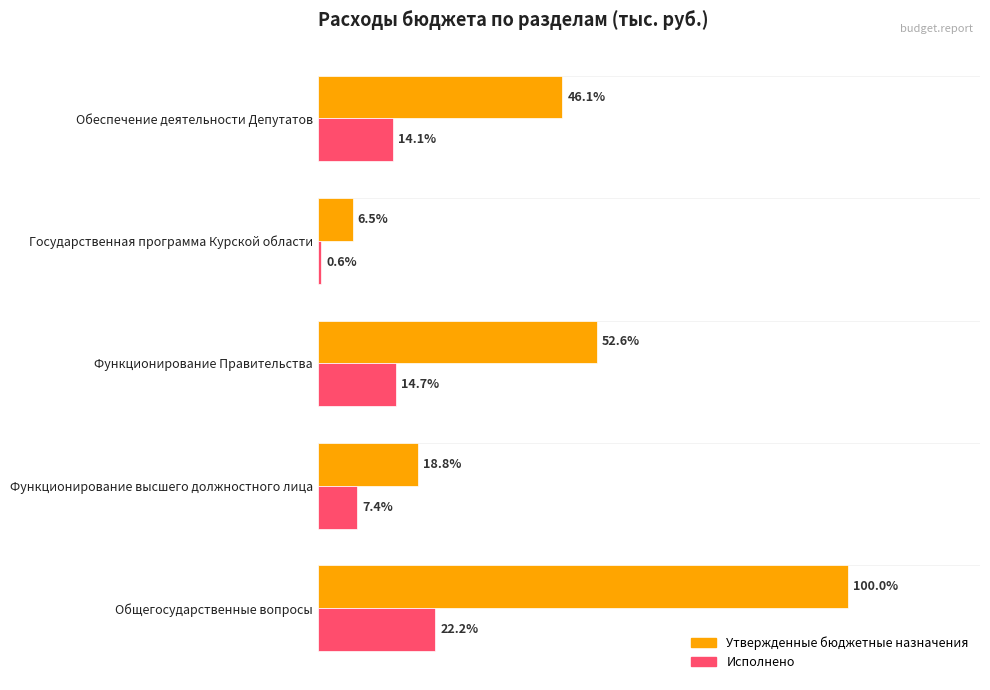

Are the bars horizontal?

Yes